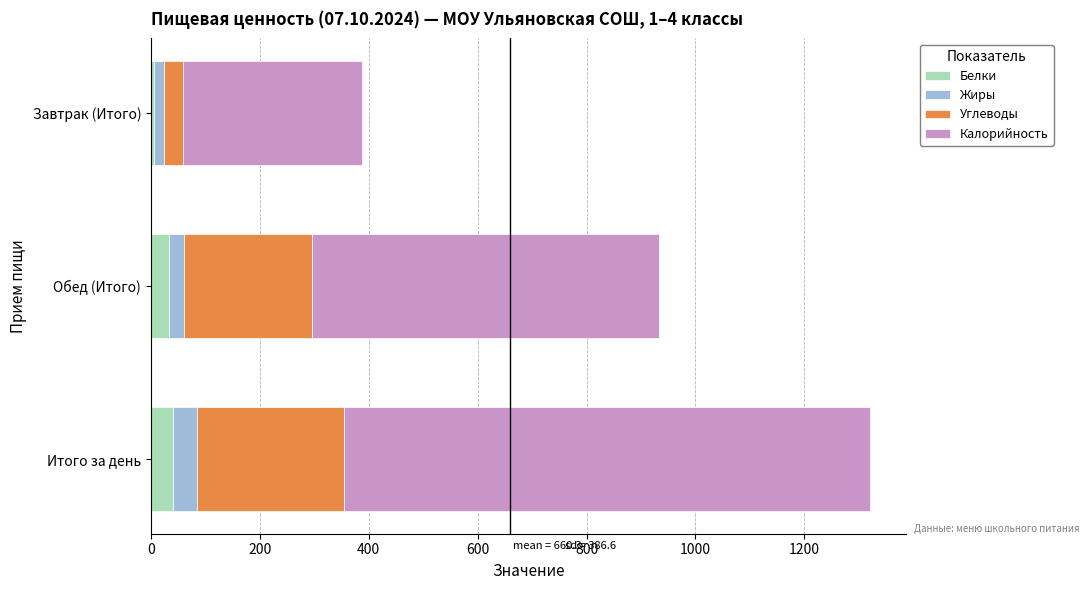

What is the total value across all series at Итого за день?

1320.6